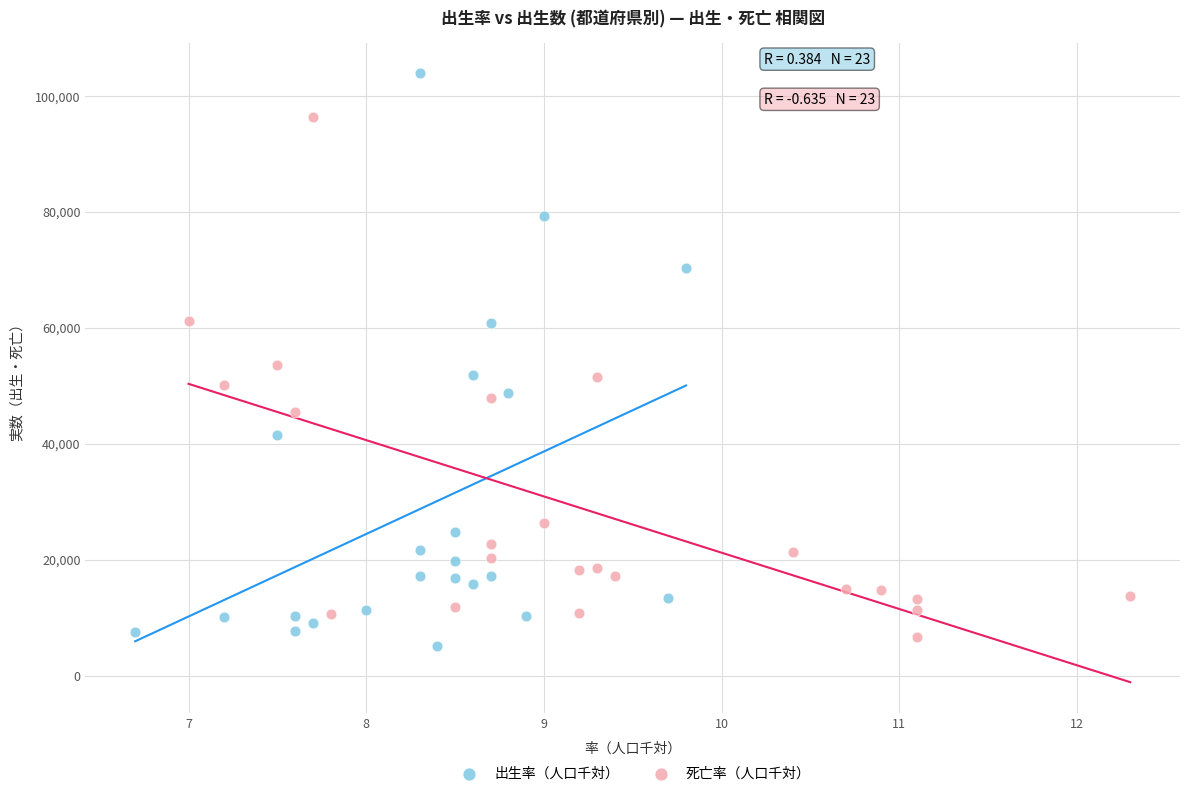

Which series reaches the minimum Y coordinate?

出生率（人口千対）